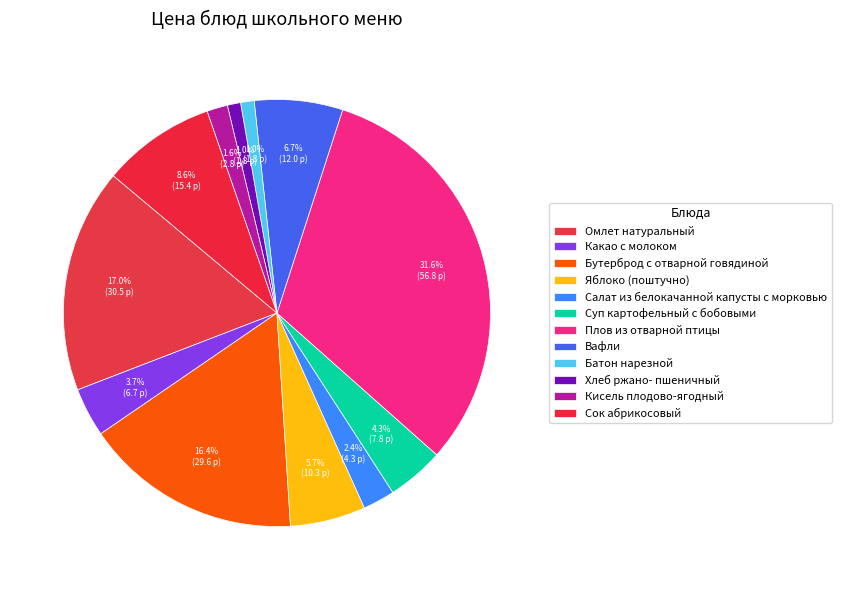

Which has a higher value, Плов из отварной птицы or Яблоко (поштучно)?

Плов из отварной птицы